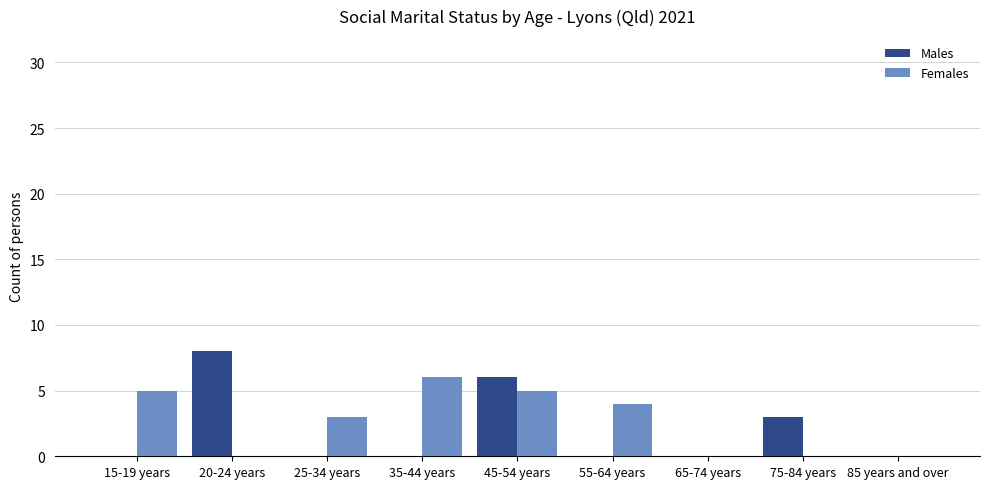

The Females series shows 0 at 85 years and over. True or false?

True